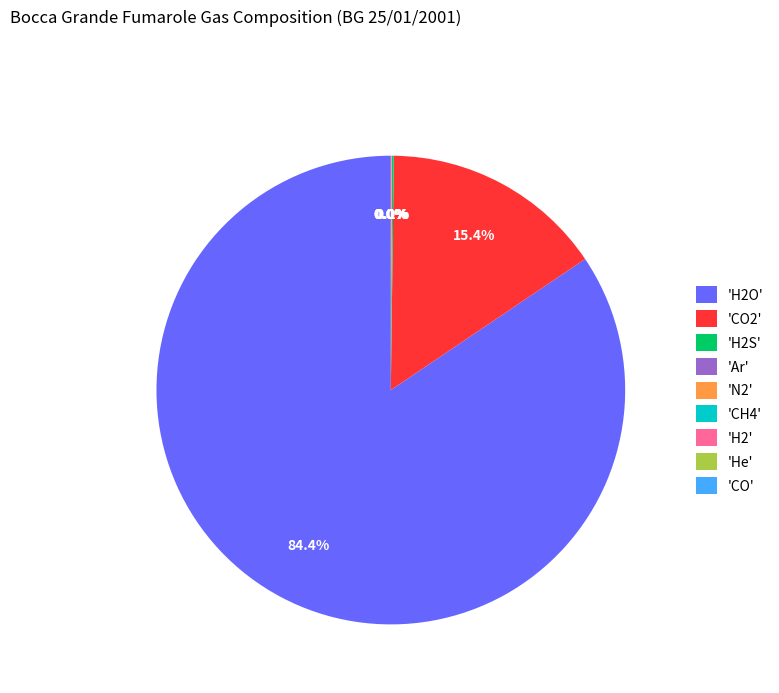

Which slice is the largest?

'H2O'